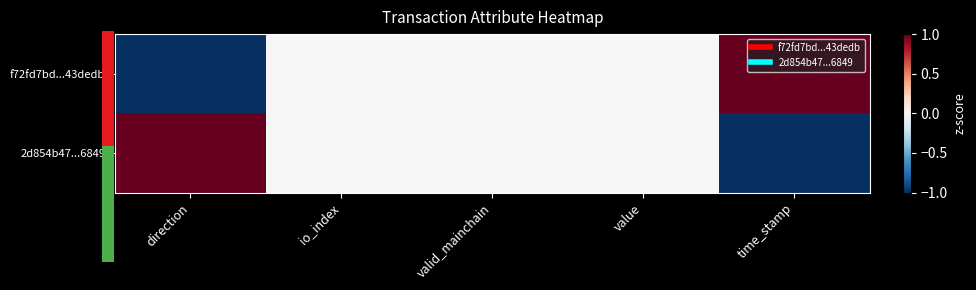

Between value and valid_mainchain, which is larger?

value